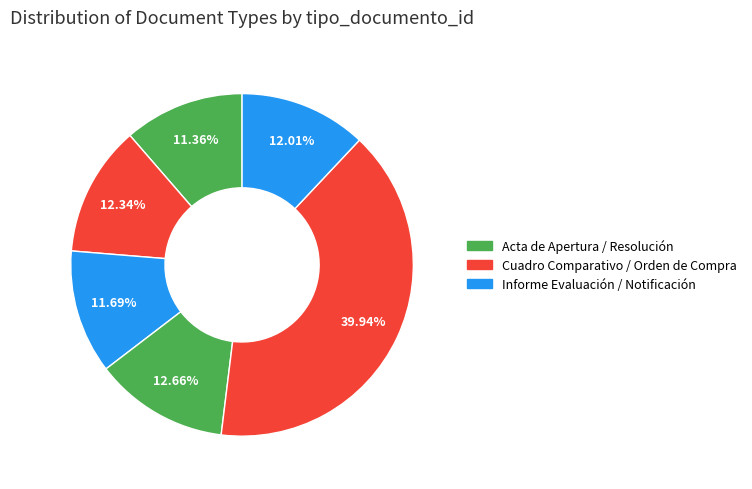

How many slices are in this pie chart?

6